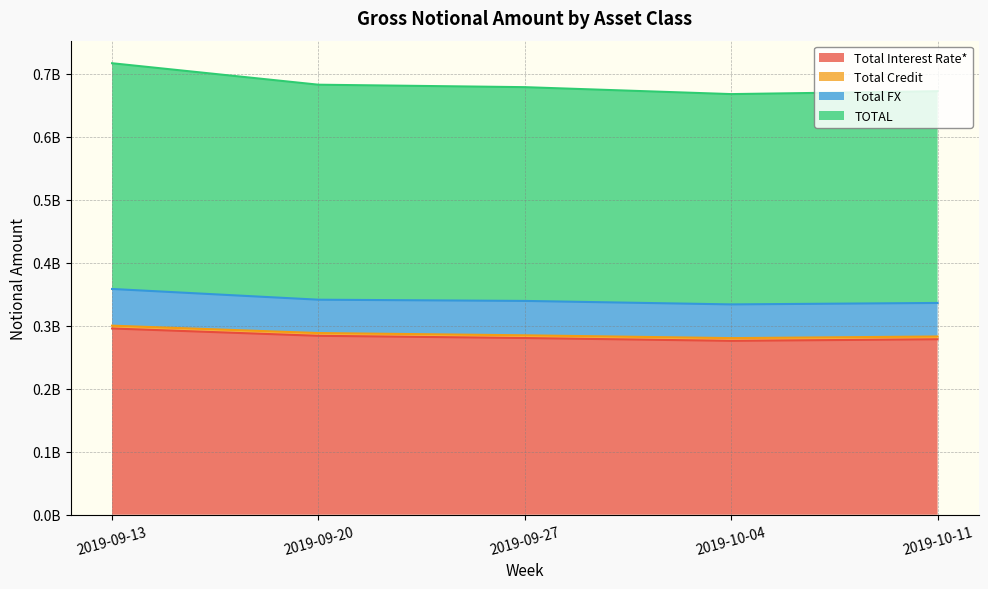

What is the minimum value for Total Interest Rate*?

276049098